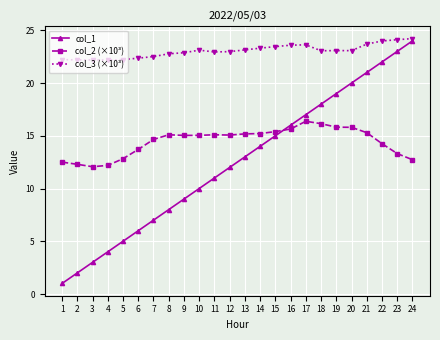

At which label is col_1 closest to 12?

12